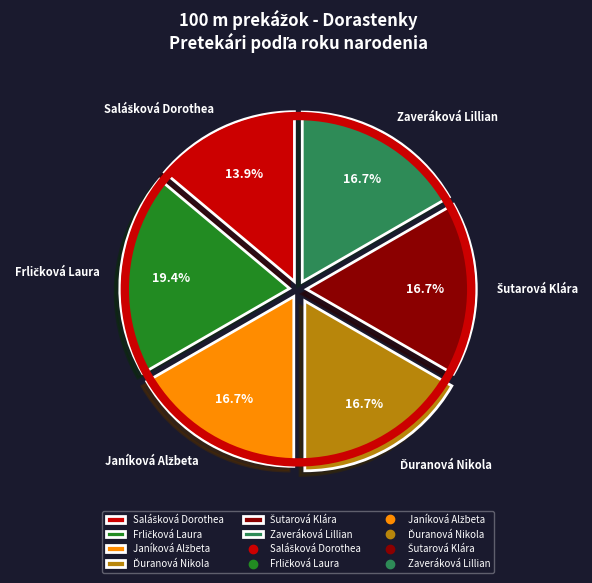

Is there any slice that represents more than half of the pie?

No